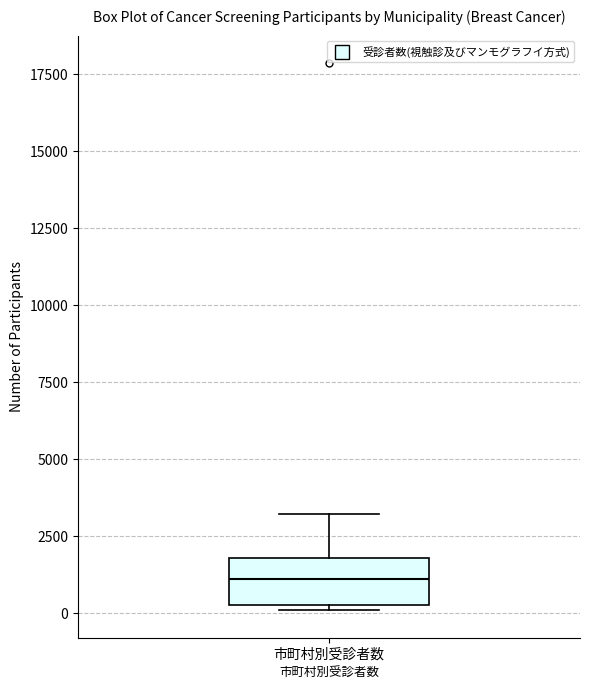

Where is the lower edge of the box for 市町村別受診者数 on the y-axis? The values are not printed on the chart, so give them approximately, as read against the axis.

500